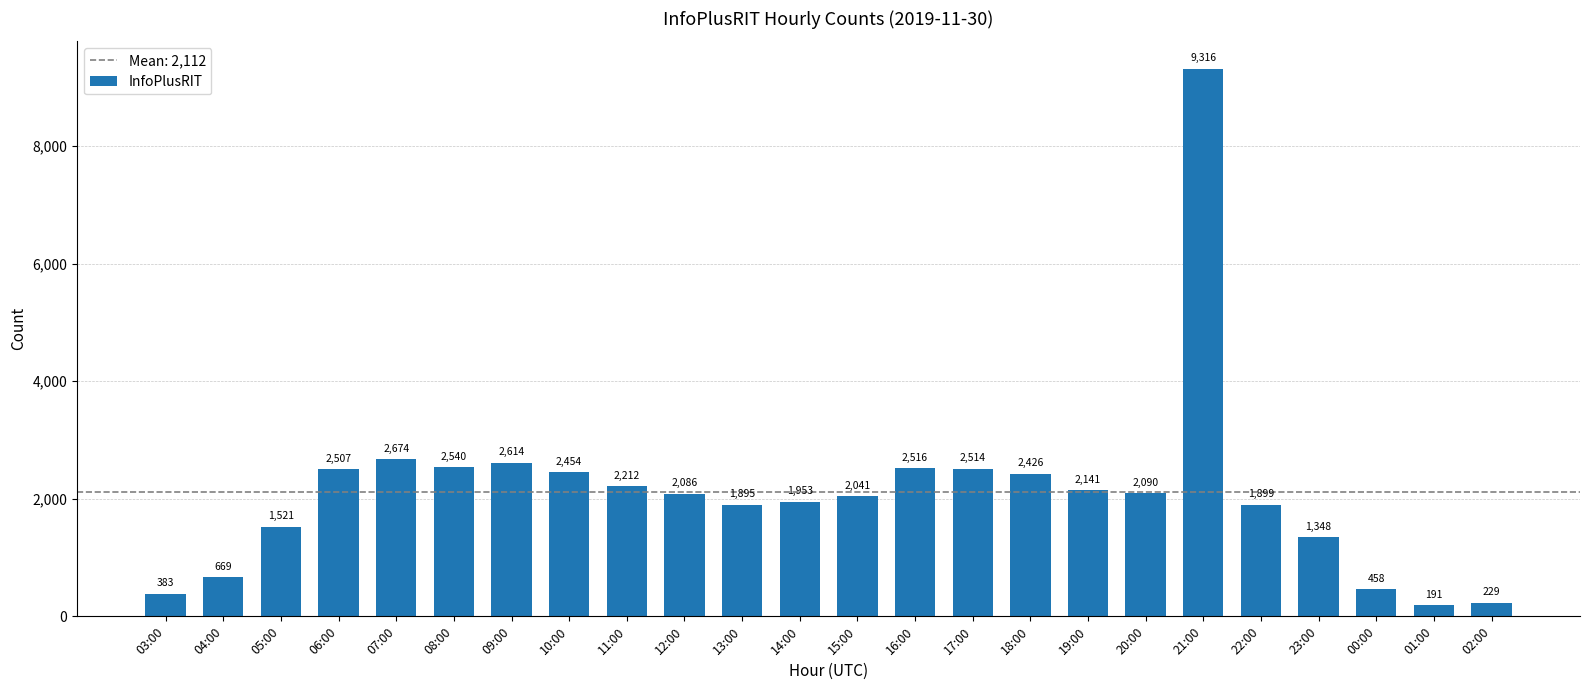

What is the value of the 14th bar from the left?

2516